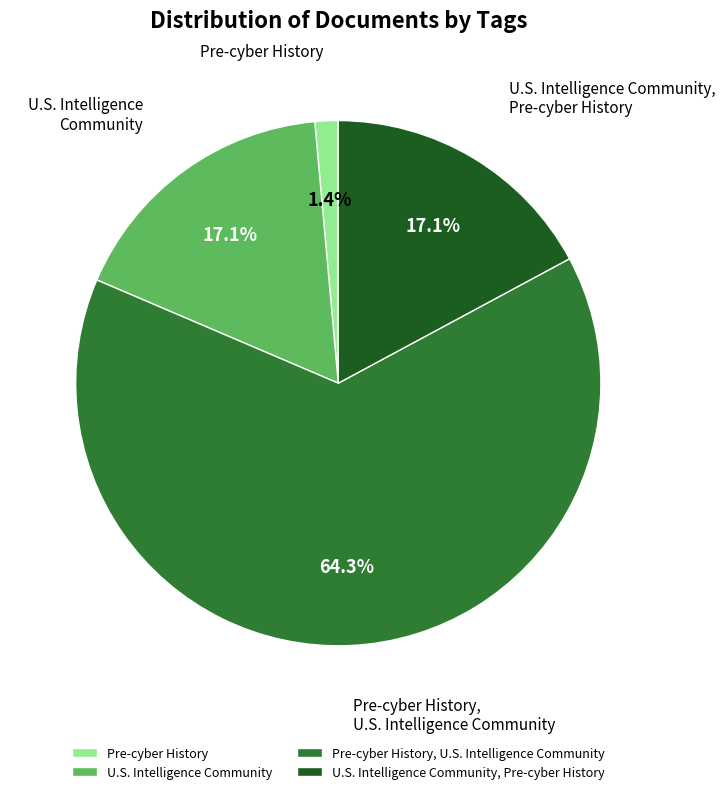

How many slices are in this pie chart?

4